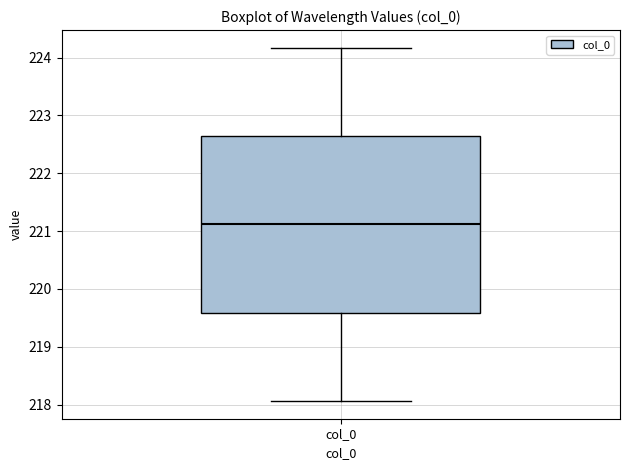

Transcribe this box plot: give where the median line is, the range the box spans, and where the two whiskers end, as read against the y-axis. The values are not printed on the chart, so give them approximately, as read against the axis.

median 221.1, box 219.6 to 222.6, whiskers 218.1 to 224.2